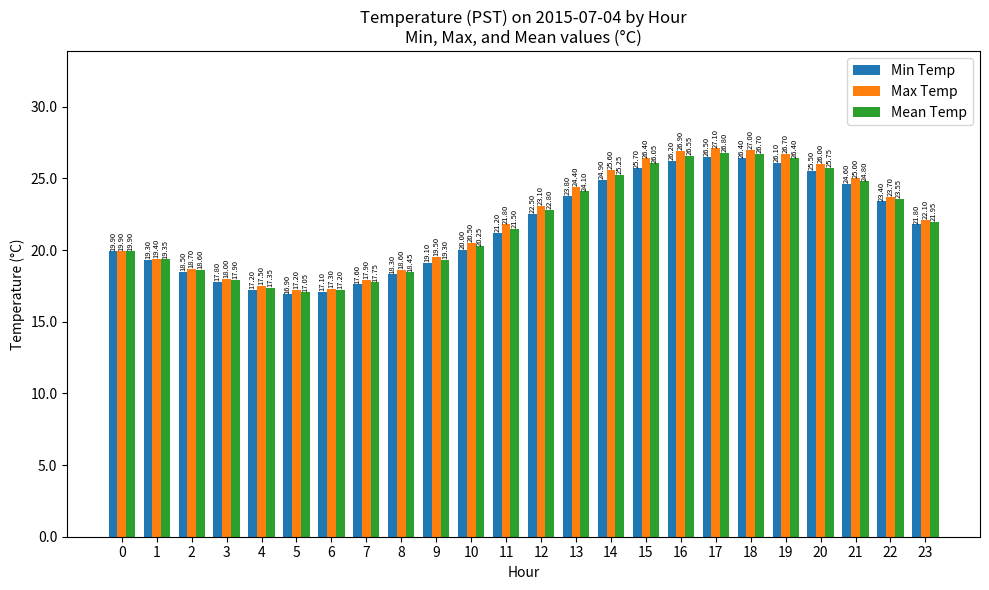

What is the maximum value shown in the chart?

27.1